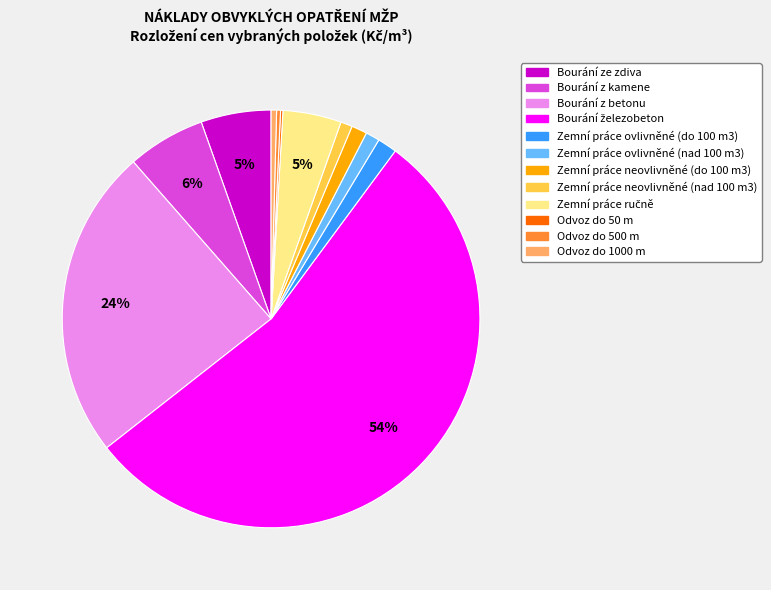

Which has a higher value, Odvoz do 500 m or Zemní práce neovlivněné (do 100 m3)?

Zemní práce neovlivněné (do 100 m3)